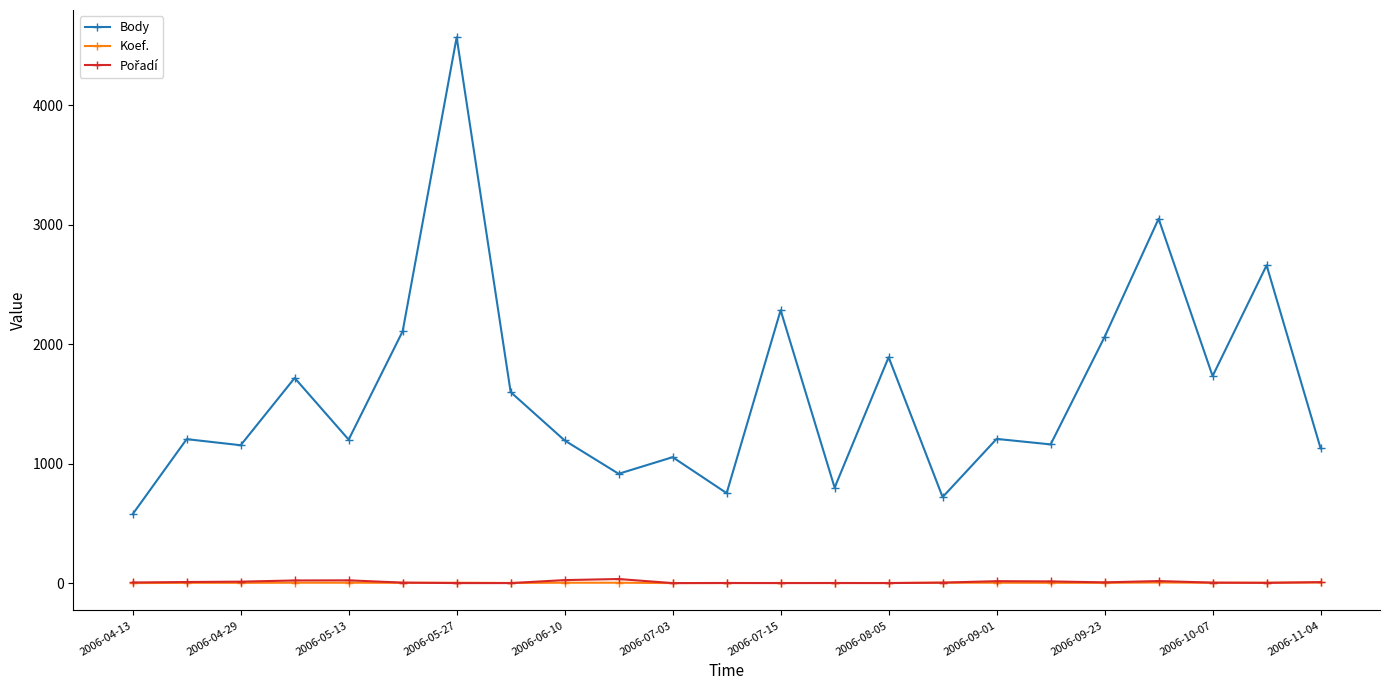

True or false: Koef. has more than 1 interior local peaks.

True